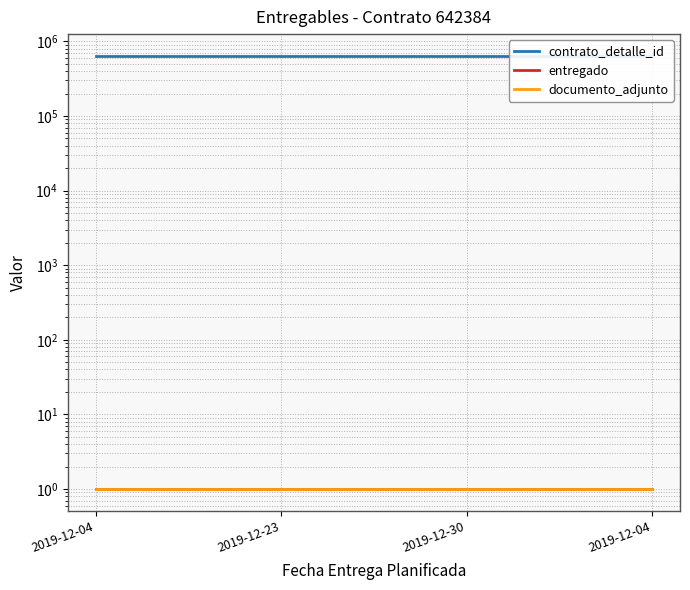

Count the number of categories in the chart.

4